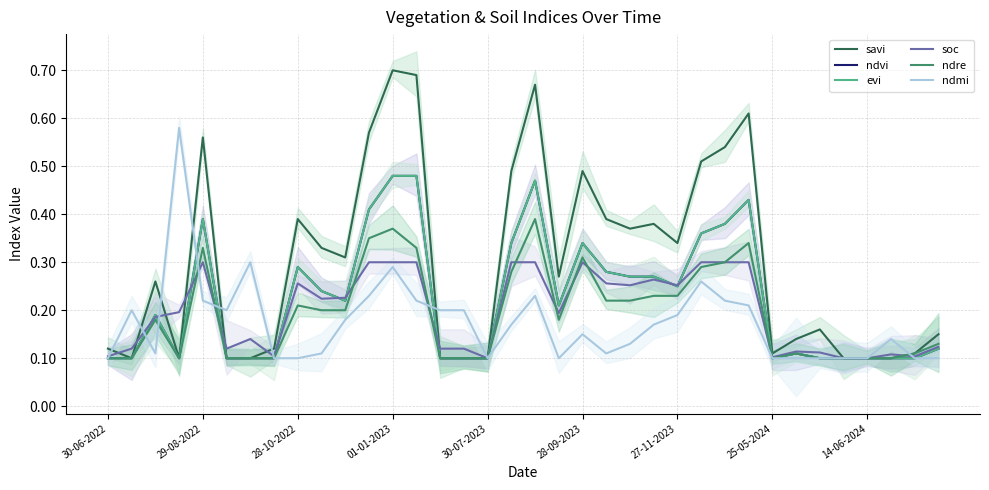

Which series has the largest total across all categories?

savi